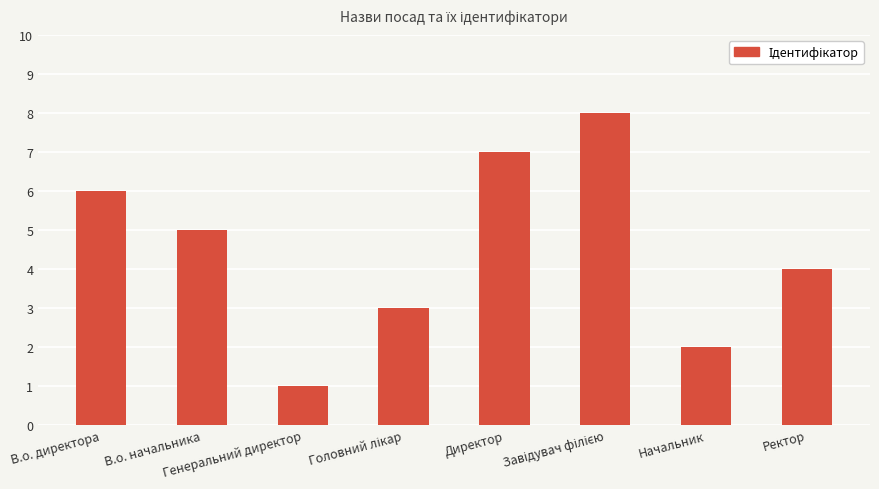

What is the ratio of the value at Директор to the value at Генеральний директор?

7.0